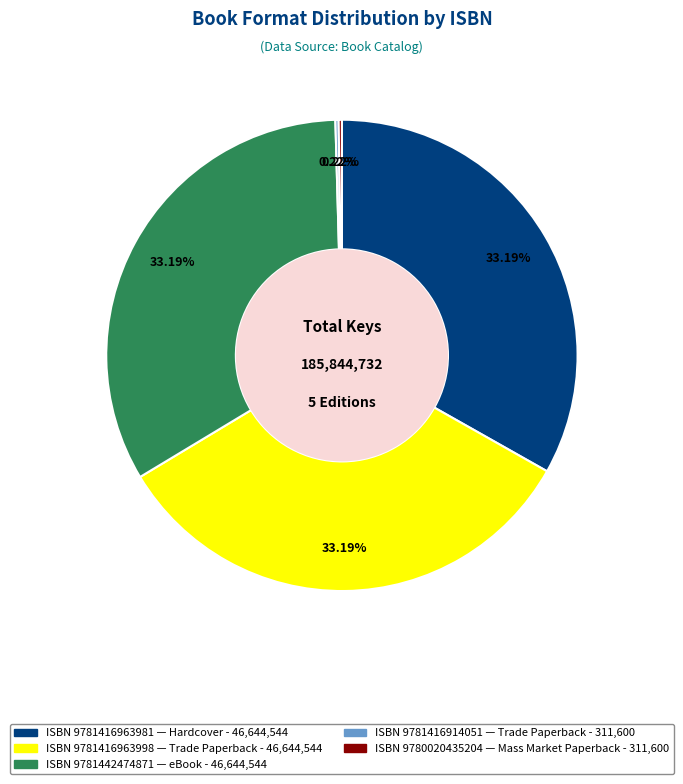

To the nearest percent, what is the difference between the largest and smallest slice percentages?

33%